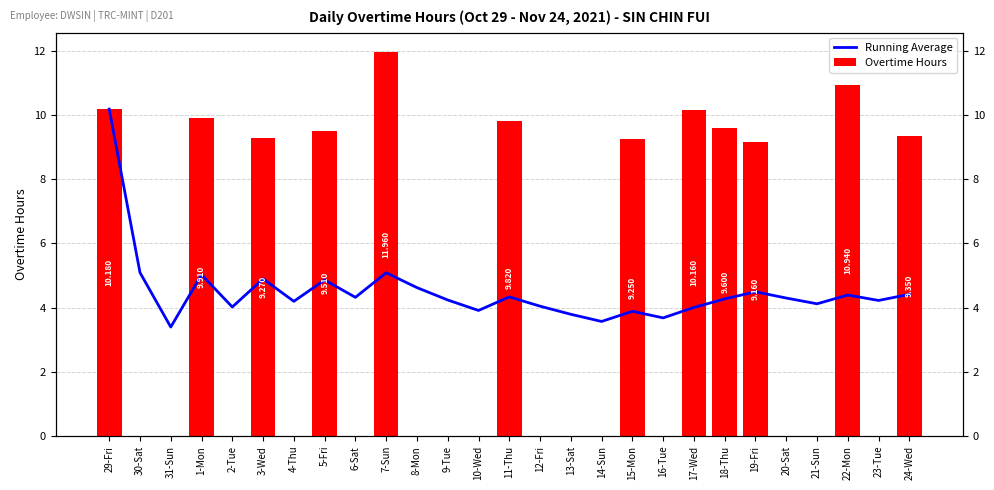

Which series has the largest total across all categories?

Running Average